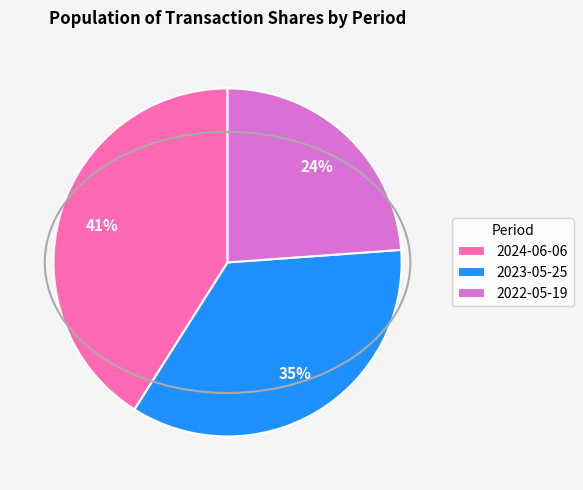

How many segments does this pie chart have?

3